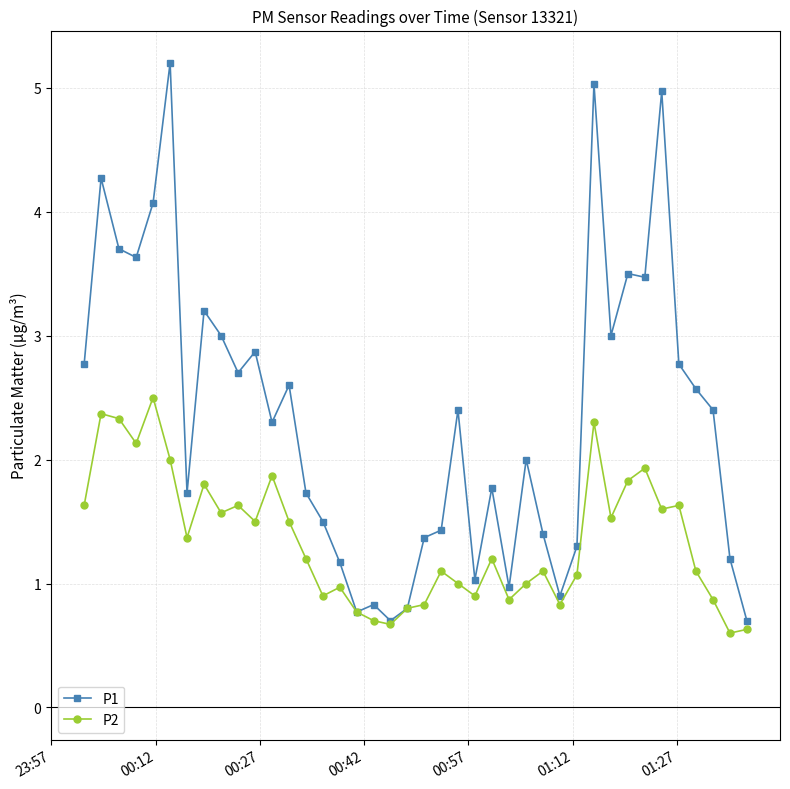

Which series has the widest spread of values?

P1